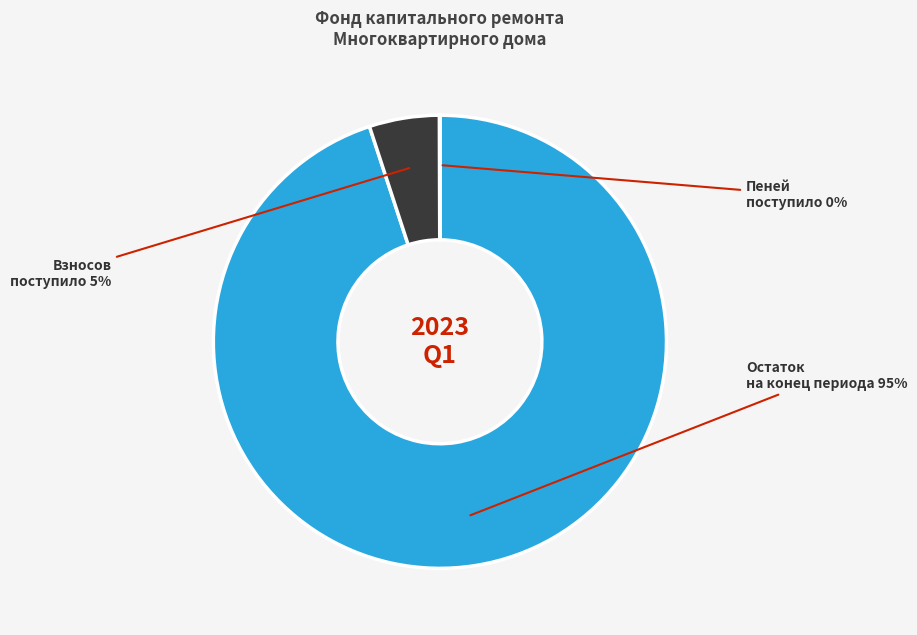

Is there any slice that represents more than half of the pie?

Yes